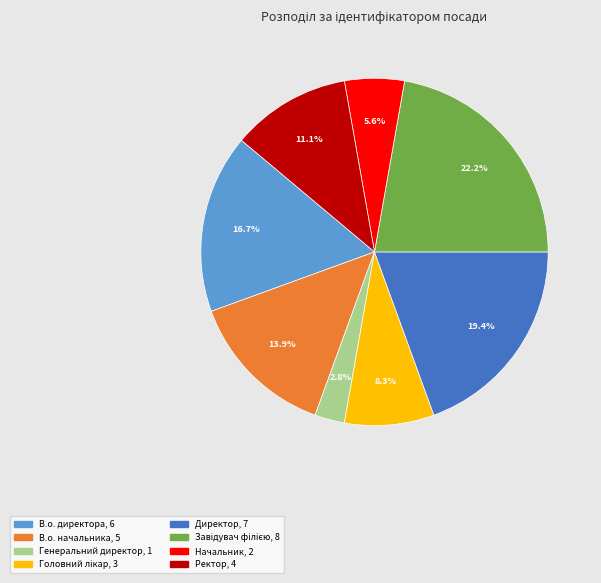

How much of the chart is everything except Начальник?

94.4%